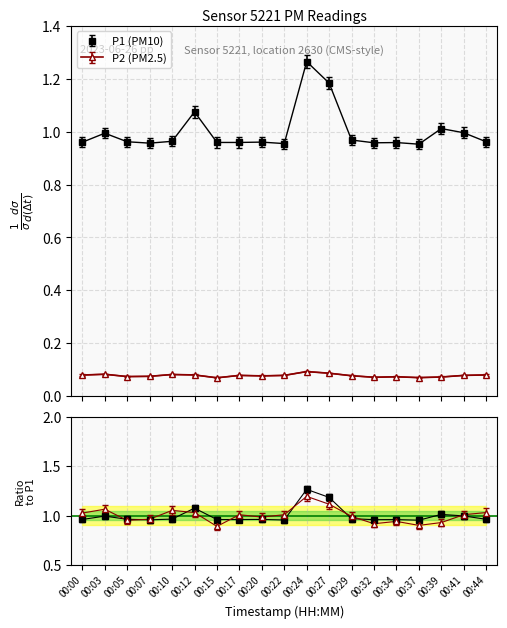

Count the P2 values in the range 0 to 1.

19